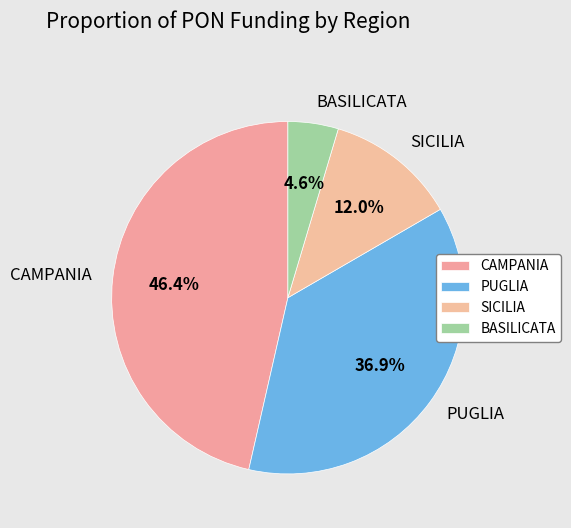

Which has a higher value, PUGLIA or SICILIA?

PUGLIA